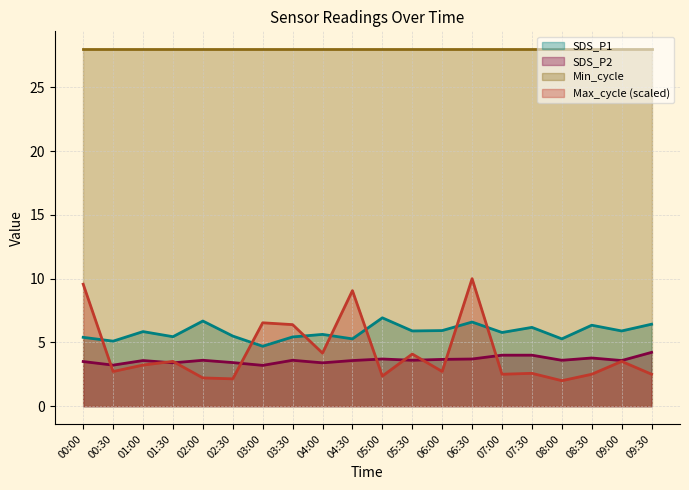

At which category is the sum across all series the highest?

06:30